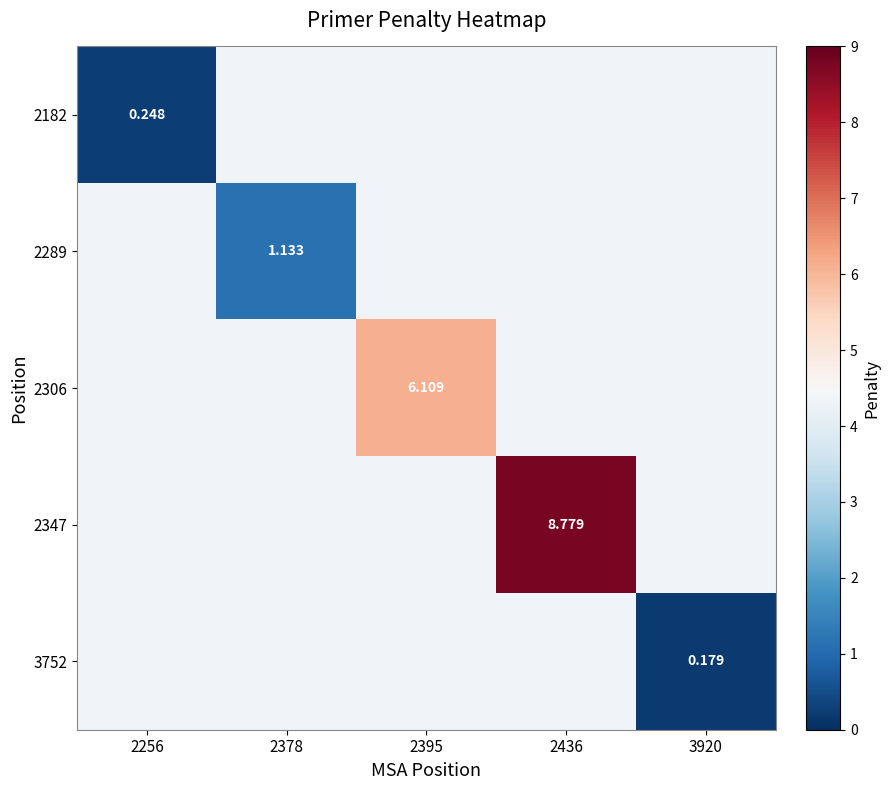

How many data points does each series have?

5